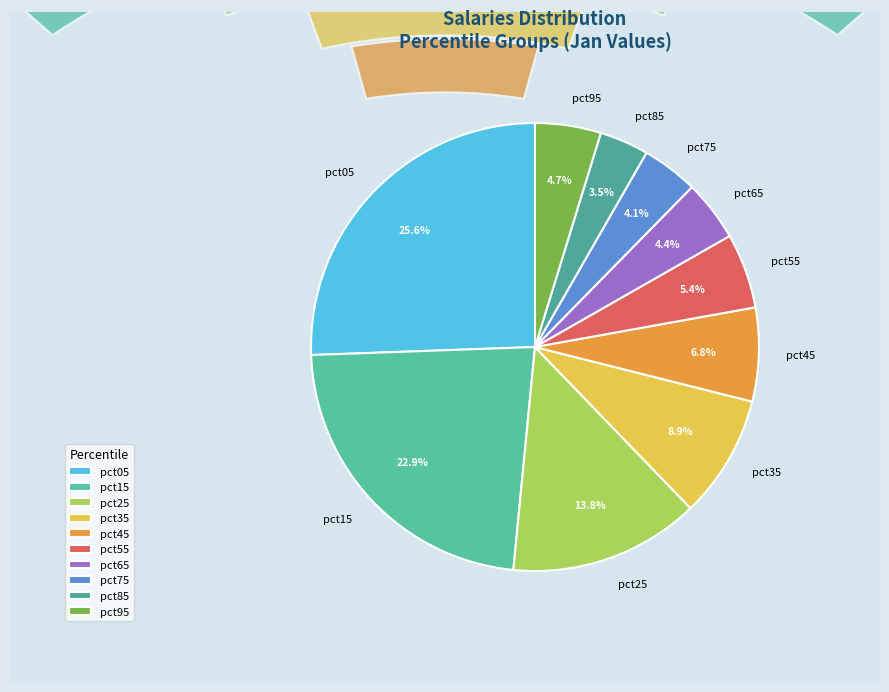

To the nearest percent, what is the average slice percentage?

10%